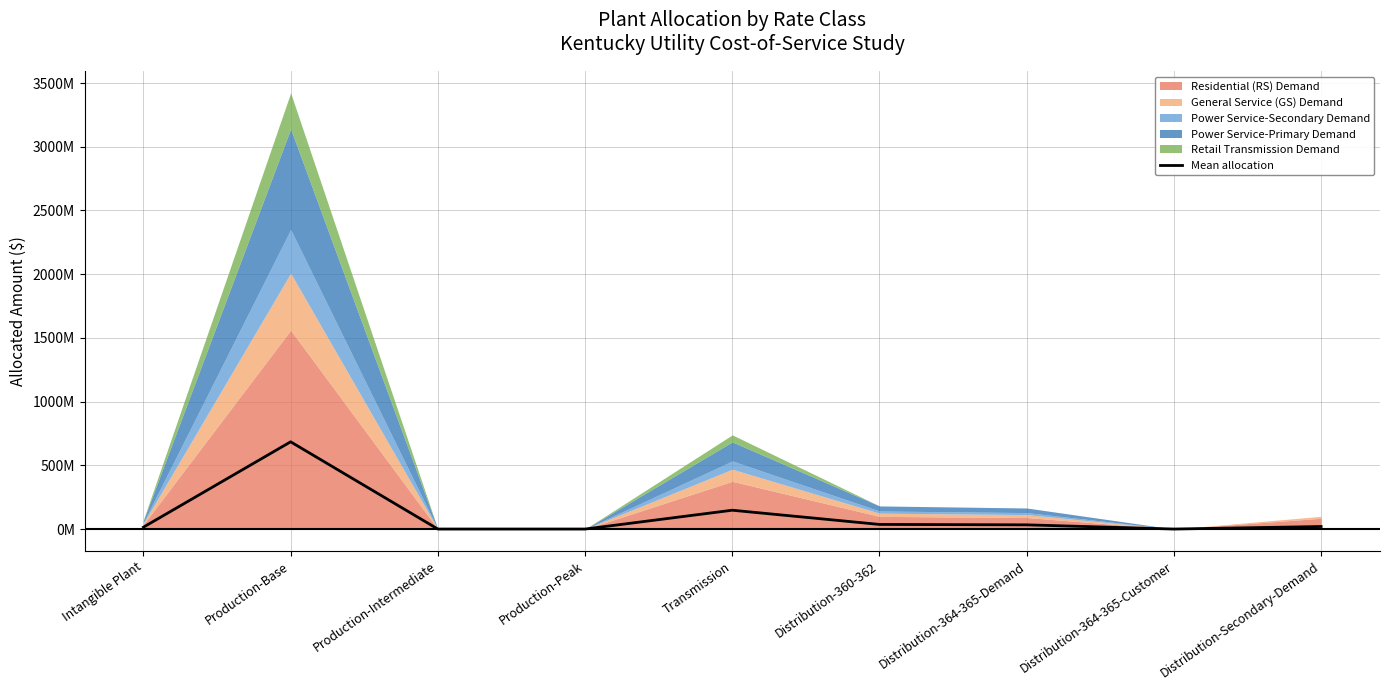

Where is the first local minimum?

Distribution-364-365-Customer